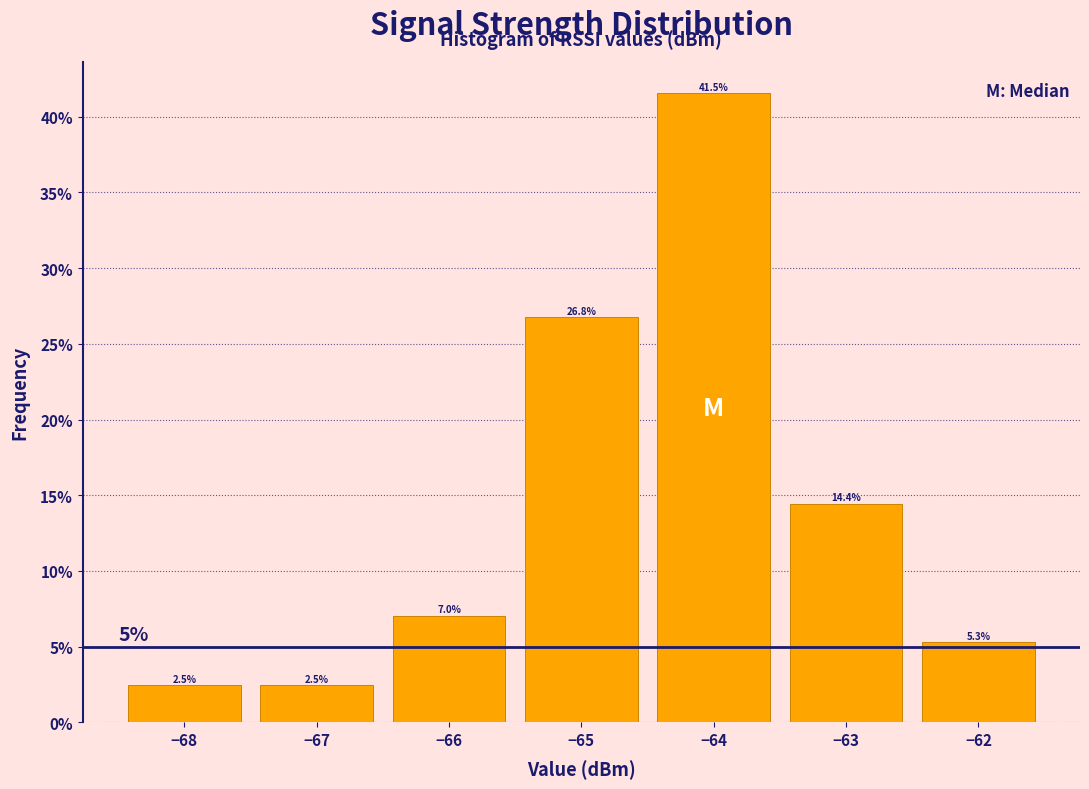

Reading left to right, list every bar in this chart as the range it spans on the x-axis followed by its height.

-68.5 to -67.5: 2.5
-67.5 to -66.5: 2.5
-66.5 to -65.5: 7.0
-65.5 to -64.5: 26.8
-64.5 to -63.5: 41.5
-63.5 to -62.5: 14.4
-62.5 to -61.5: 5.3